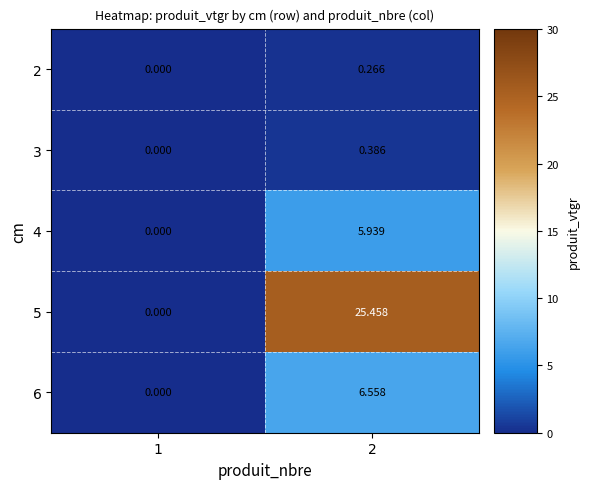

Is the value of 3 at 2 greater than the value of 2 at 1?

Yes